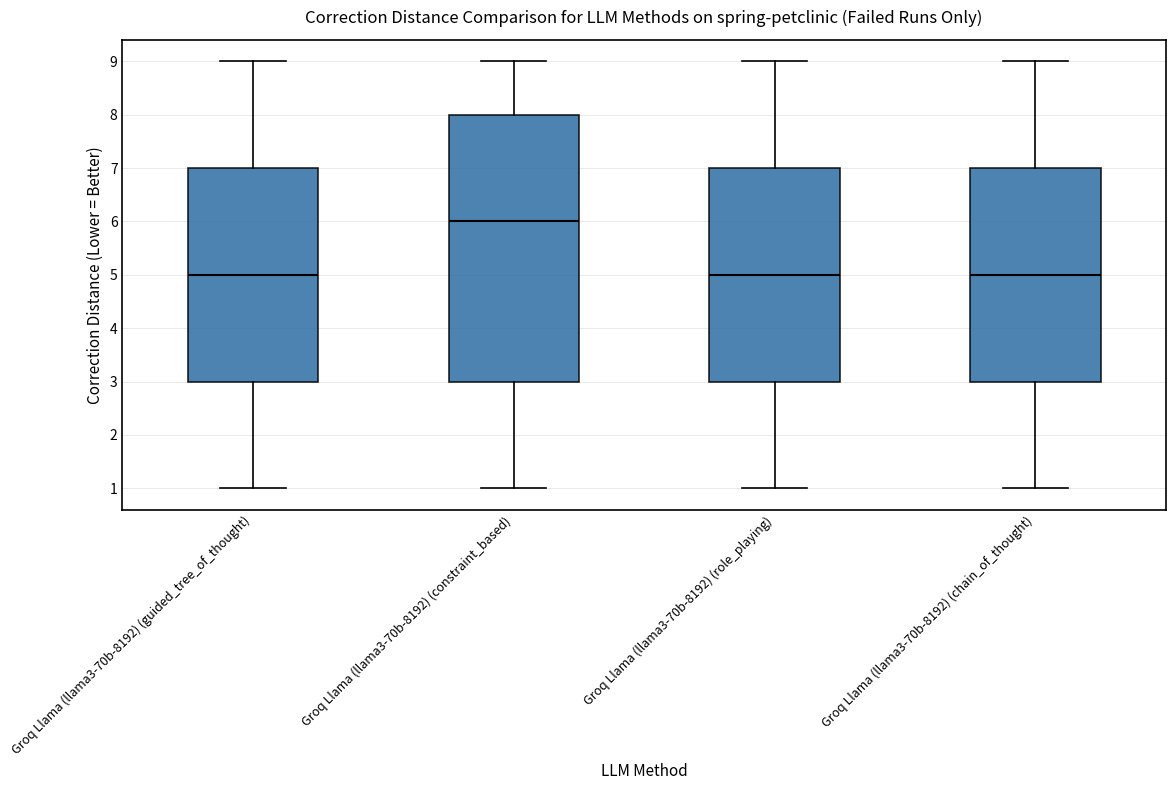

Reading left to right, transcribe this box plot: for each box, give where its median line is, the range the box spans, and where its two whiskers end, as read against the y-axis. The values are not printed on the chart, so give them approximately, as read against the axis.

Groq Llama (llama3-70b-8192) (guided_tree_of_thought): median 5, box 3 to 7, whiskers 1 to 9
Groq Llama (llama3-70b-8192) (constraint_based): median 6, box 3 to 8, whiskers 1 to 9
Groq Llama (llama3-70b-8192) (role_playing): median 5, box 3 to 7, whiskers 1 to 9
Groq Llama (llama3-70b-8192) (chain_of_thought): median 5, box 3 to 7, whiskers 1 to 9